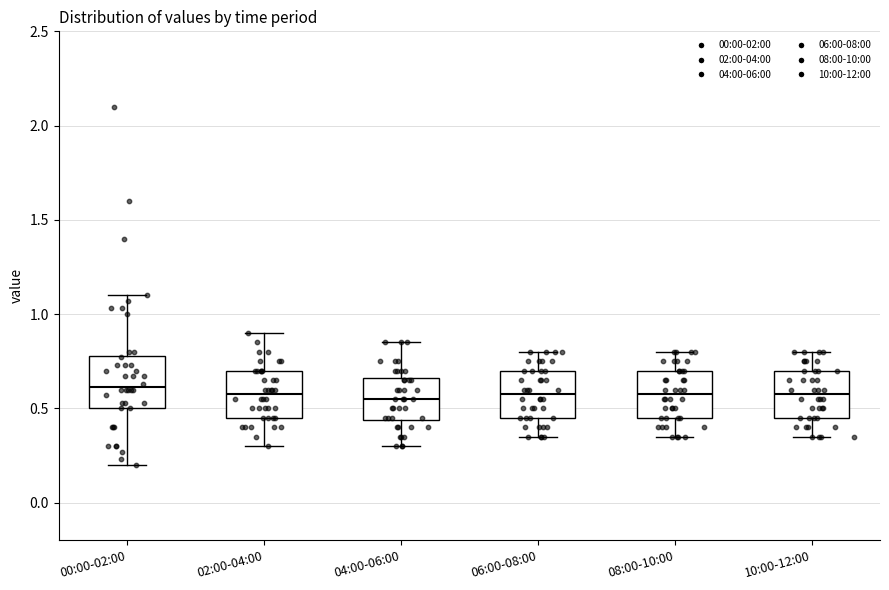

Reading left to right, transcribe this box plot: for each box, give where its median line is, the range the box spans, and where its two whiskers end, as read against the y-axis. The values are not printed on the chart, so give them approximately, as read against the axis.

00:00-02:00: median 0.60, box 0.50 to 0.80, whiskers 0.20 to 1.10
02:00-04:00: median 0.60, box 0.45 to 0.70, whiskers 0.30 to 0.90
04:00-06:00: median 0.55, box 0.45 to 0.65, whiskers 0.30 to 0.85
06:00-08:00: median 0.60, box 0.45 to 0.70, whiskers 0.35 to 0.80
08:00-10:00: median 0.60, box 0.45 to 0.70, whiskers 0.35 to 0.80
10:00-12:00: median 0.60, box 0.45 to 0.70, whiskers 0.35 to 0.80